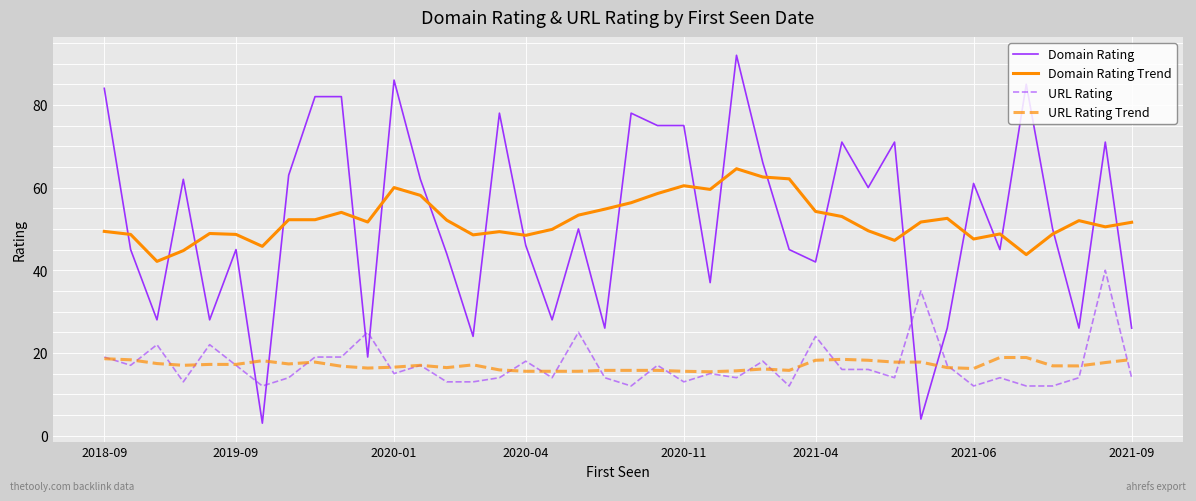

List the series in order of their peak value, highest first.

Domain Rating, Domain Rating Trend, URL Rating, URL Rating Trend